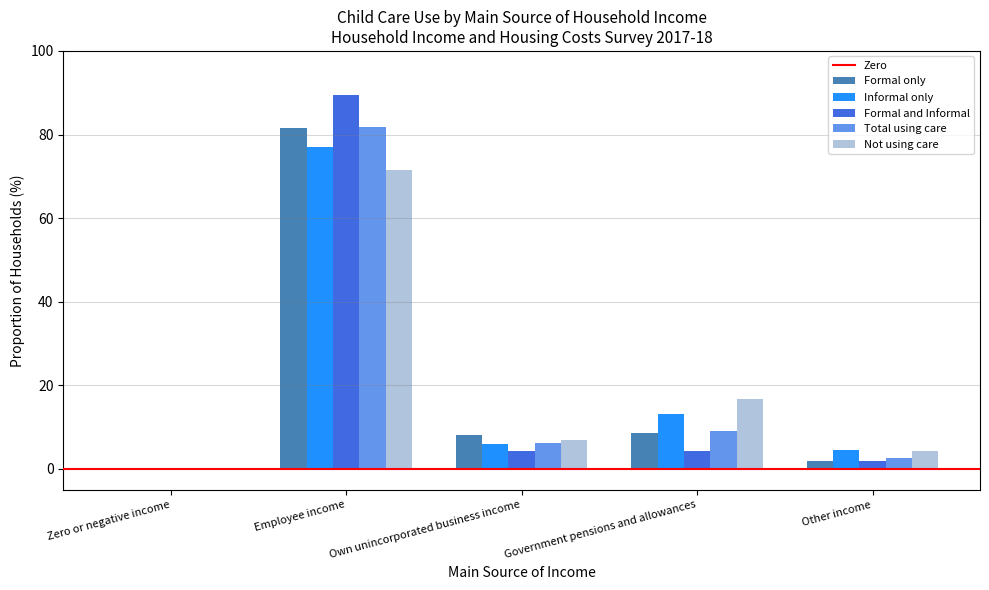

How many categories are shown in the chart?

5